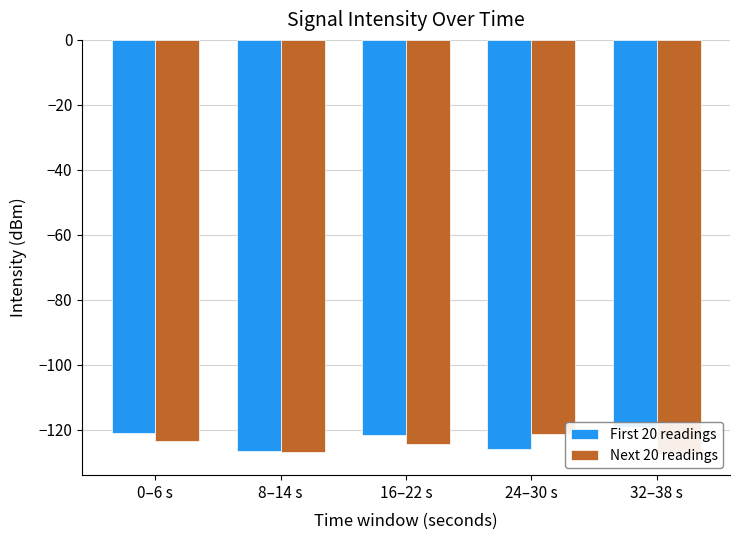

What is the label of the 2nd bar from the left?

8–14 s